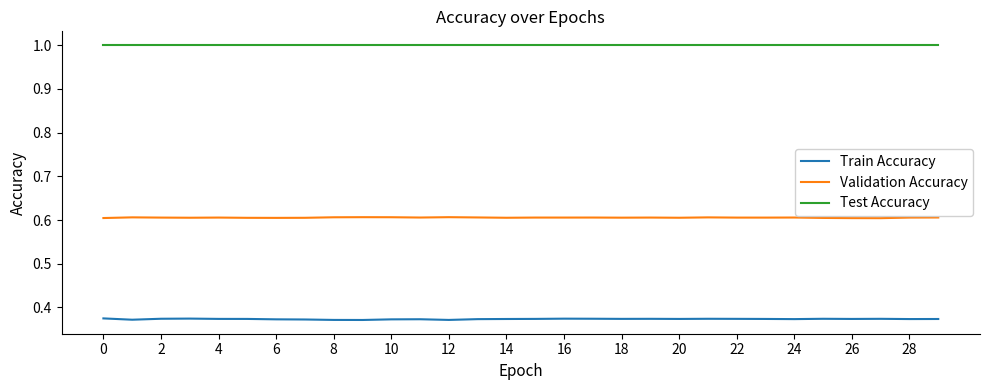

Which series has the largest total across all categories?

Test Accuracy